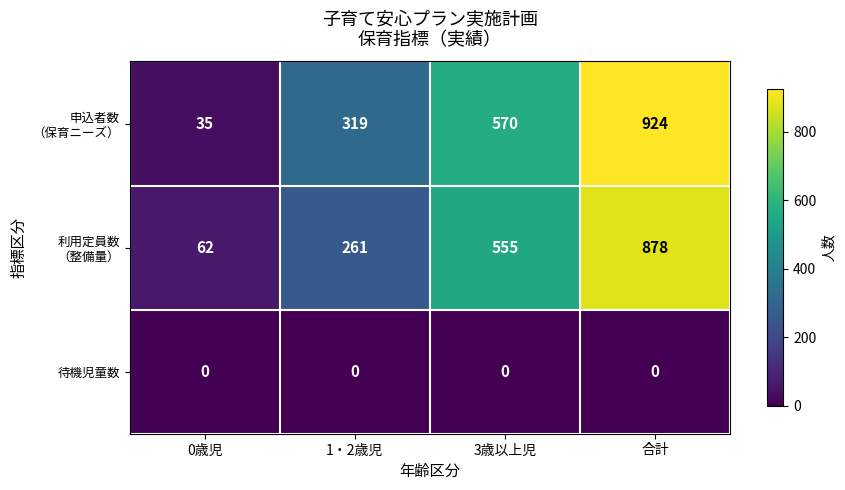

What is the total value across all series at 合計?

1802